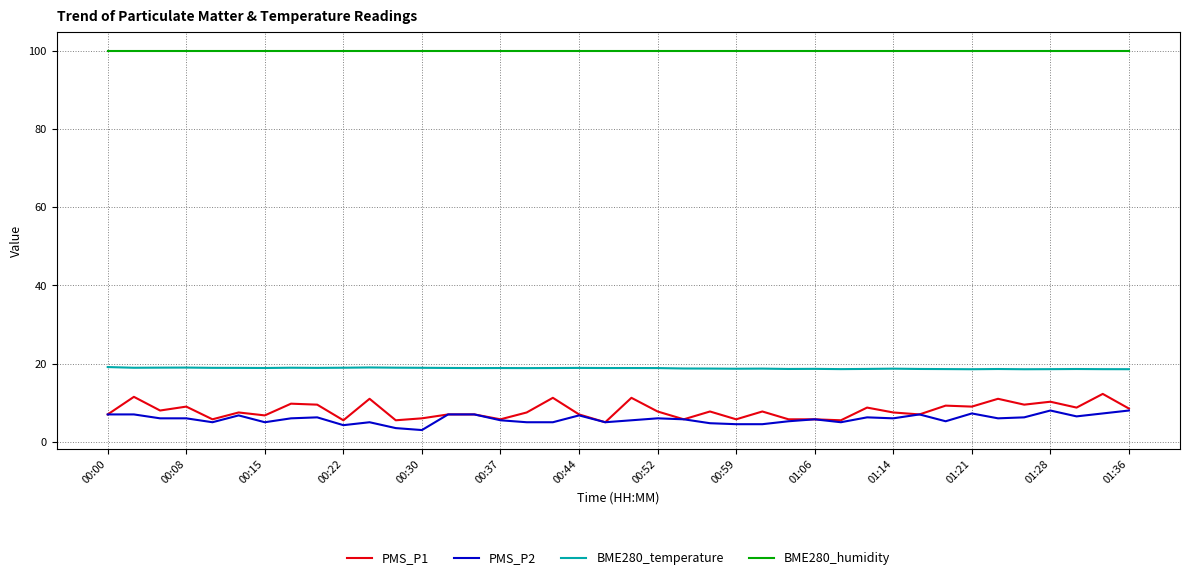

What is the average value of the PMS_P1 series?

8.0